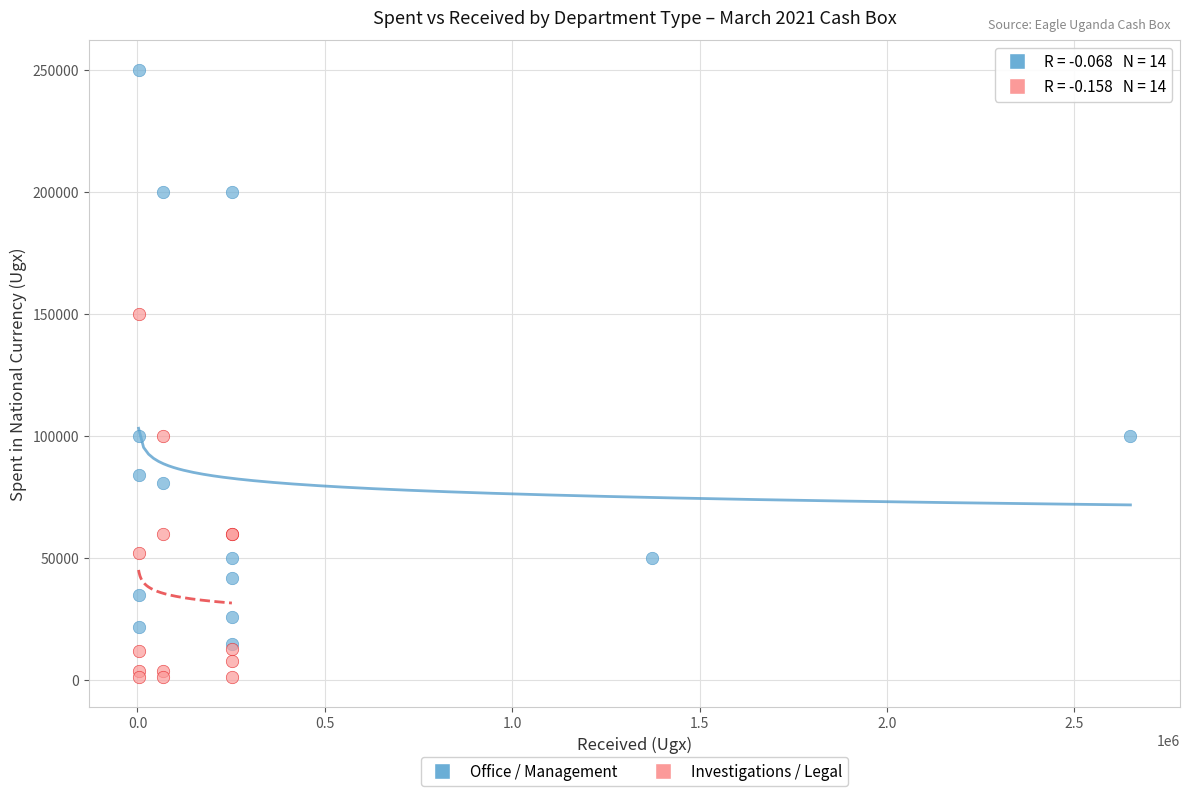

Which series has the widest spread of Y values?

Office / Management